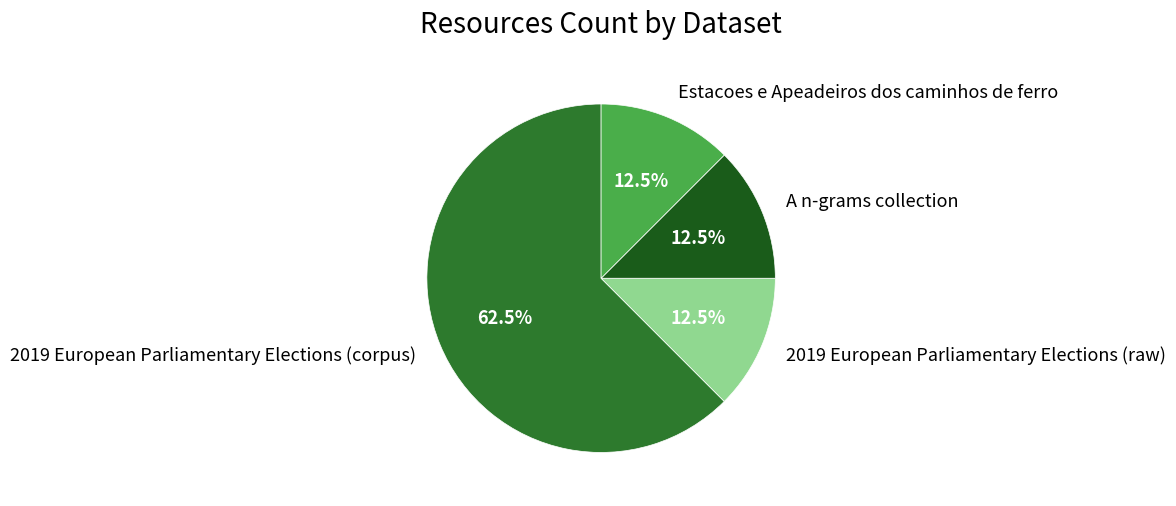

How many segments does this pie chart have?

4